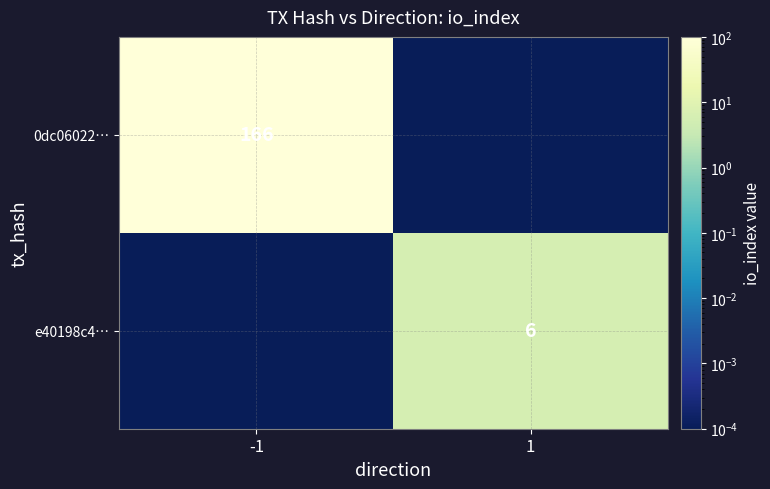

How many values in the 0dc06022… series are below 166?

1